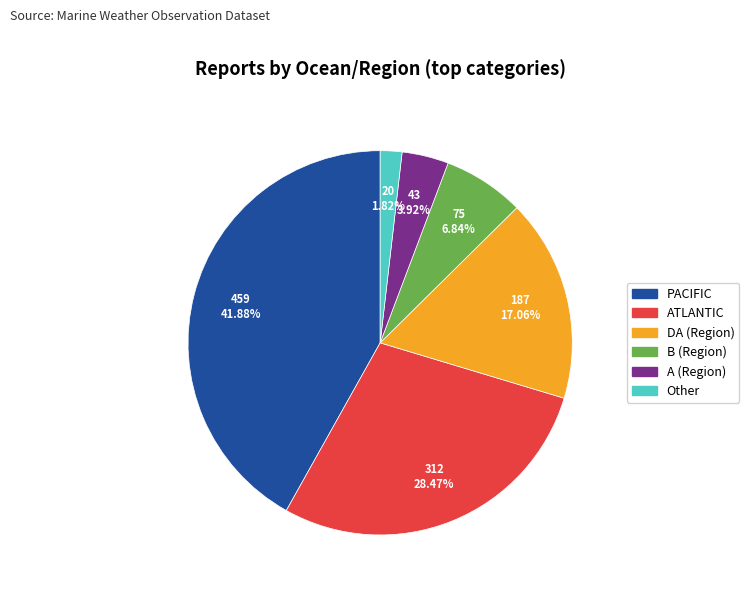

Is there a majority slice in this chart?

No